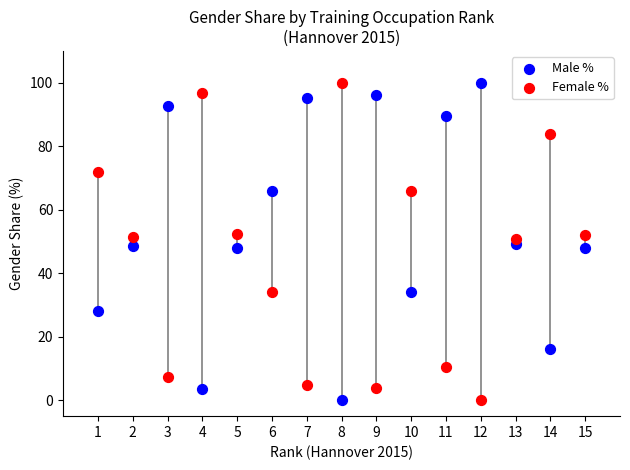

Across all data points, what is the range of Y values (max minus min)?

100.0